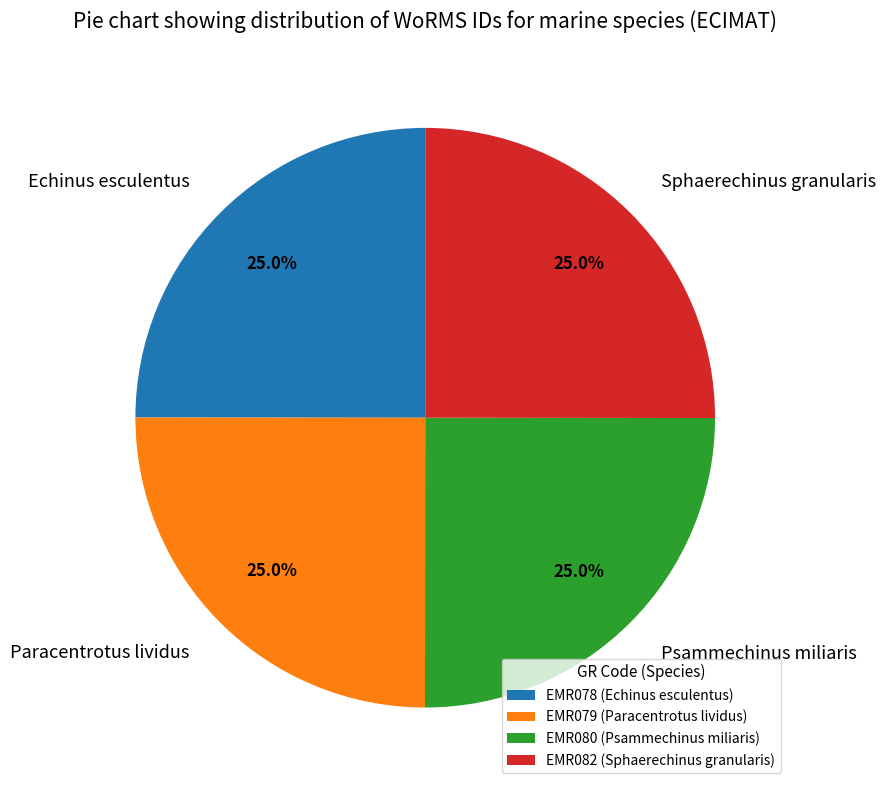

What is the ratio of the value at EMR078 to the value at EMR080?

1.0